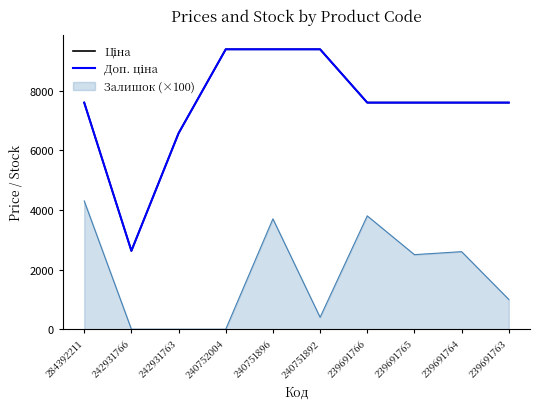

How many lines are shown in the chart?

3